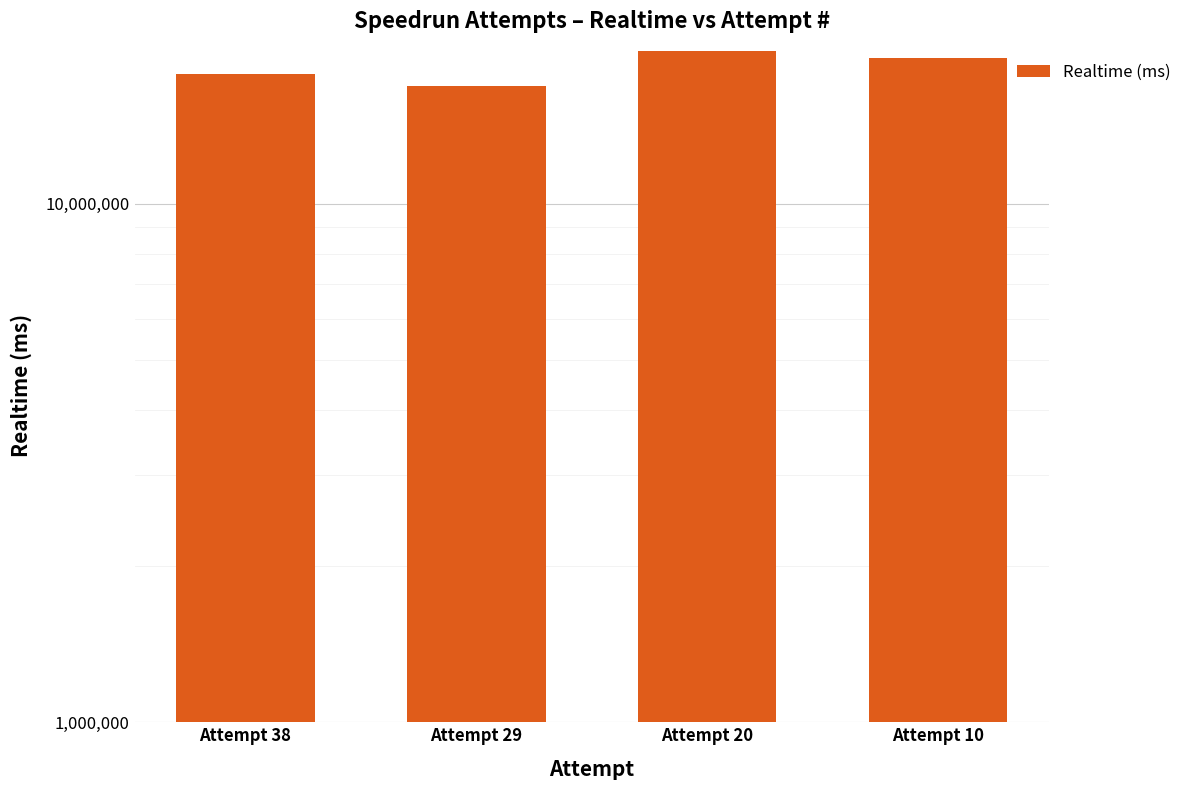

The chart shows a value of 17787444 at Attempt 38. True or false?

True